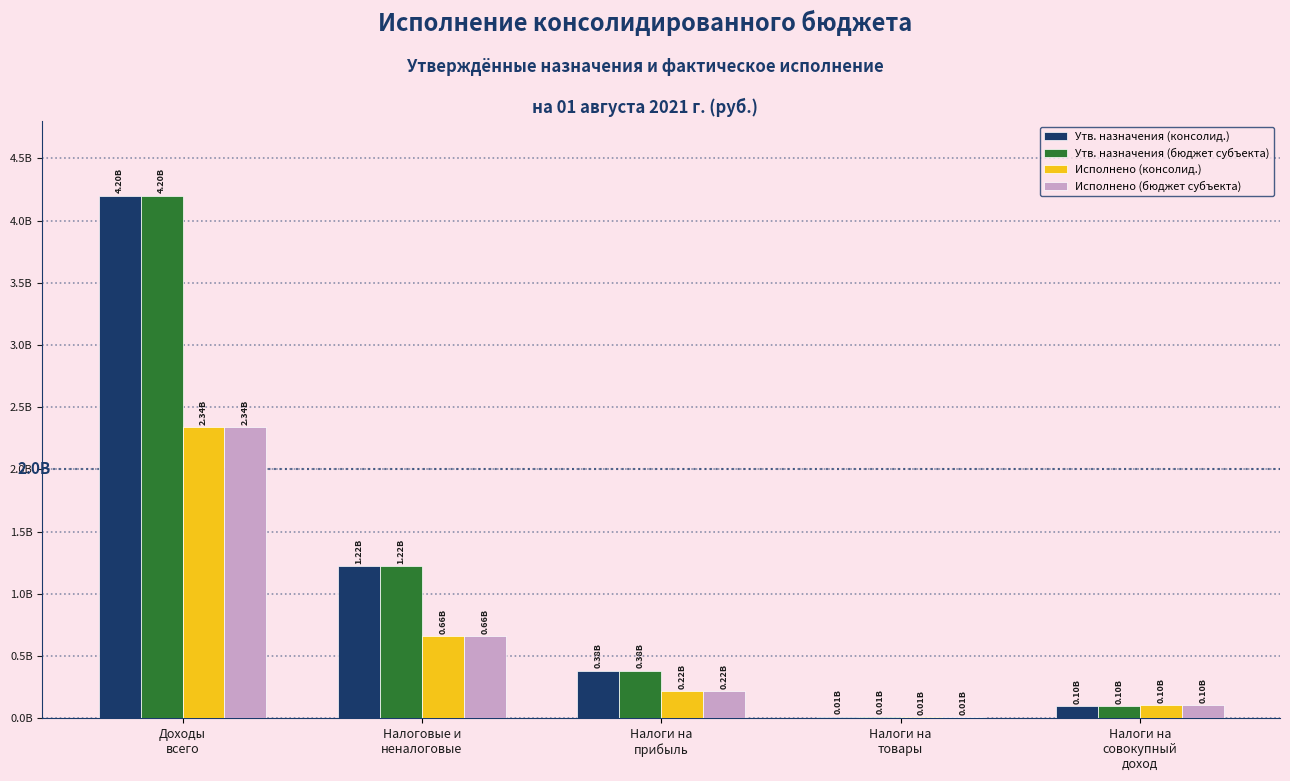

What are all the series names shown in the legend?

Утв. назначения (консолид.), Утв. назначения (бюджет субъекта), Исполнено (консолид.), Исполнено (бюджет субъекта)